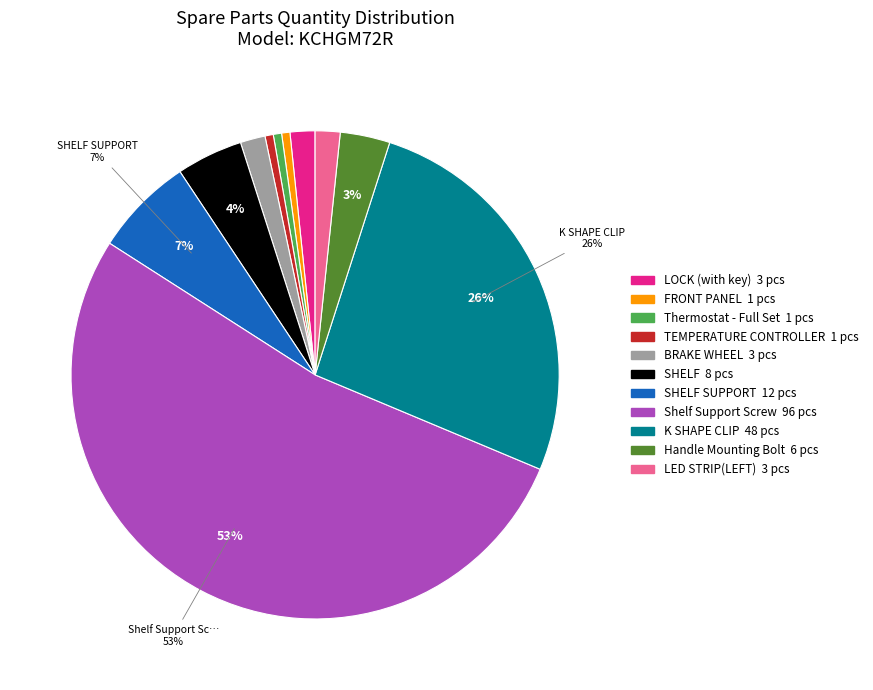

Is there any slice that represents more than half of the pie?

Yes